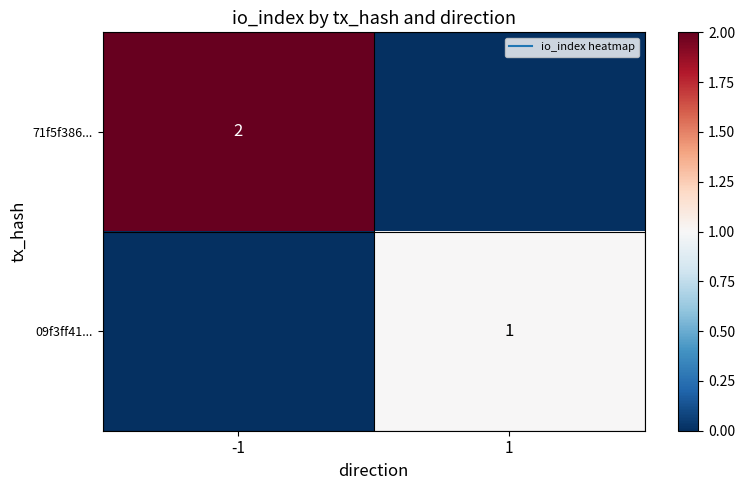

Between -1 and 1, which is larger?

-1